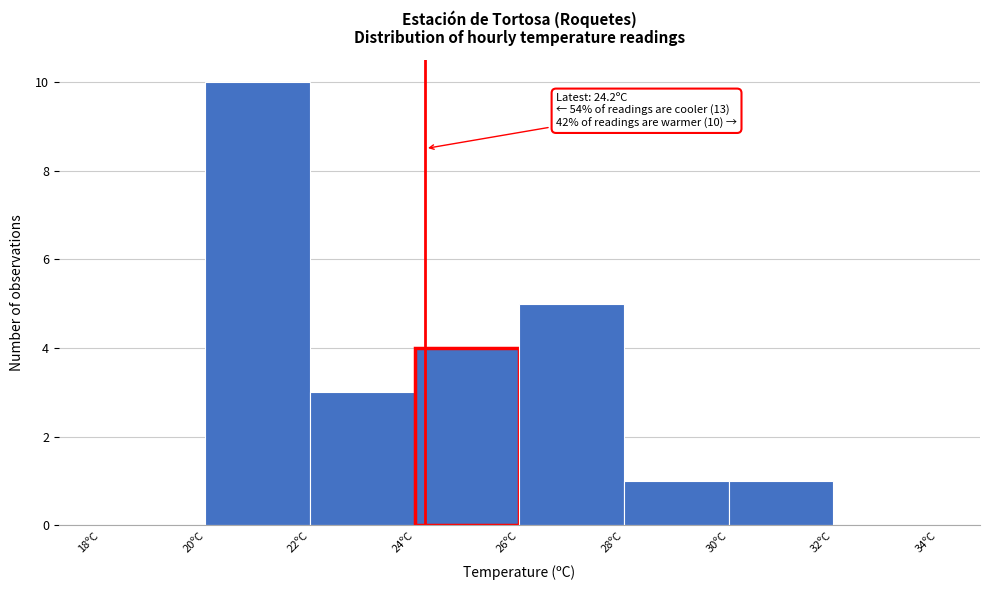

Which range on the x-axis has the tallest bar?

20 to 22